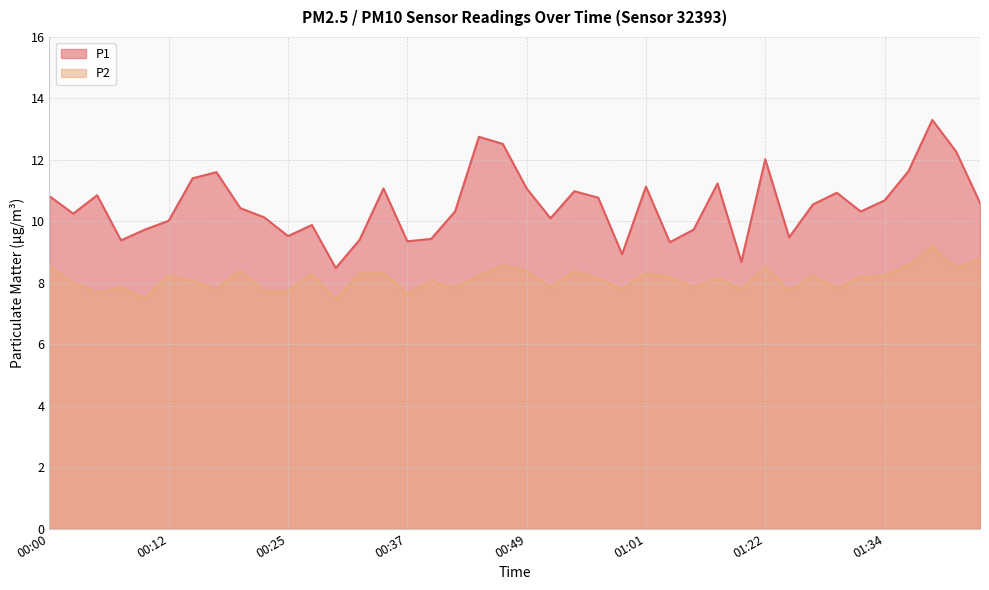

What is the spread (max minus min) of values at 00:59?

1.1